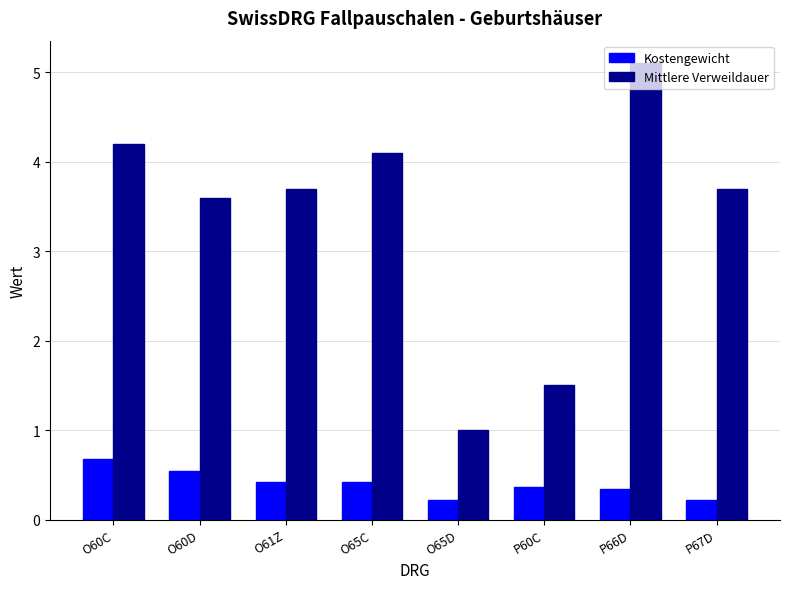

What is the spread (max minus min) of values at O65D?

0.8